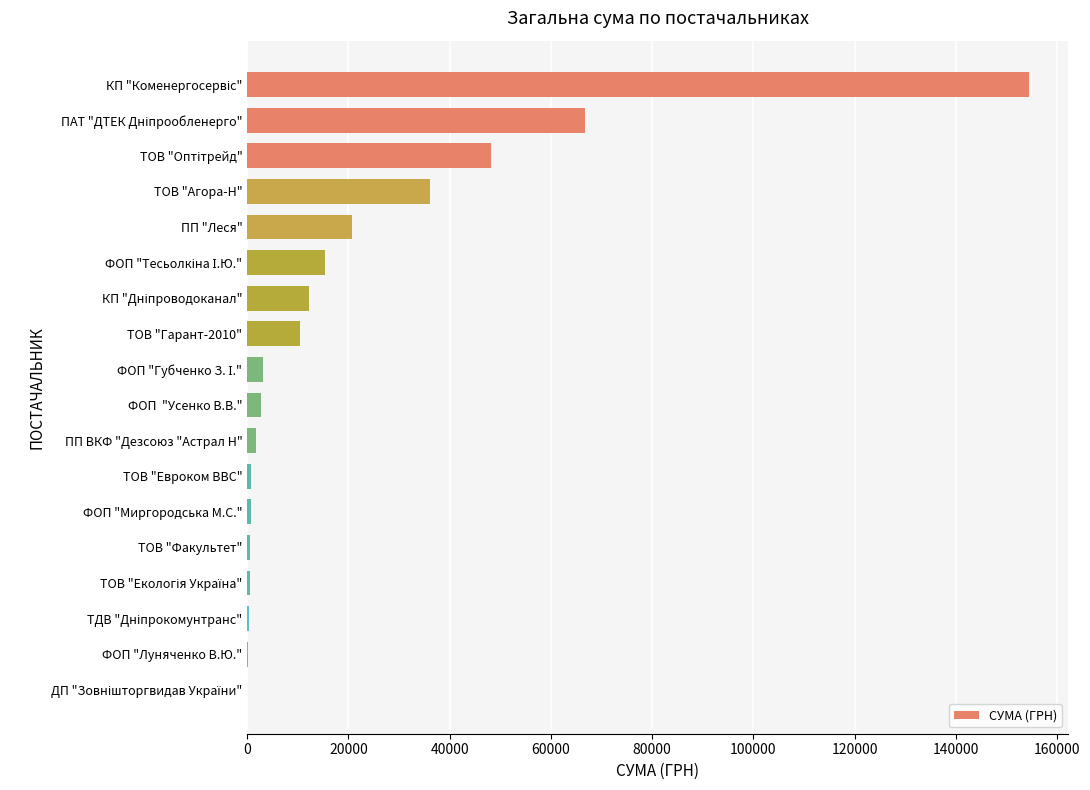

What is the greatest value displayed?

154437.8